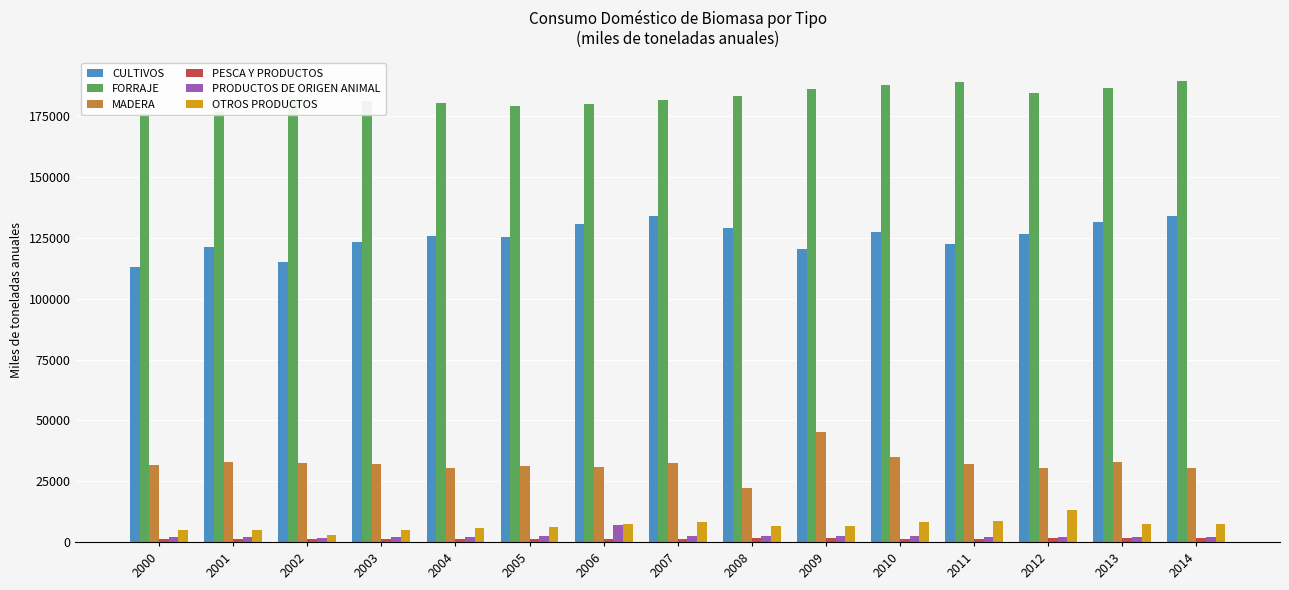

What is the greatest value displayed?

189657.7